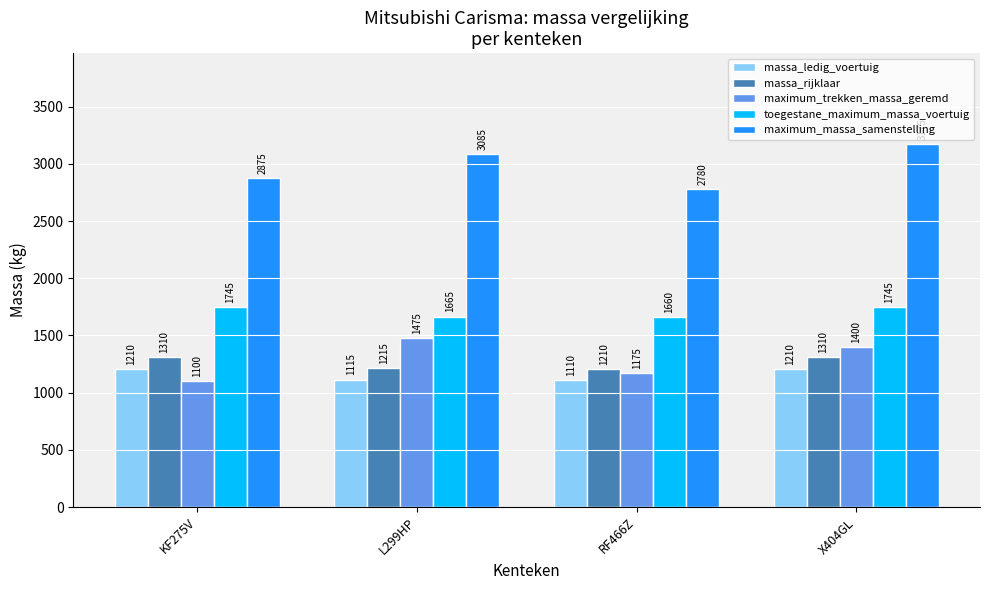

Is the value of massa_rijklaar at X404GL greater than the value of massa_ledig_voertuig at L299HP?

Yes